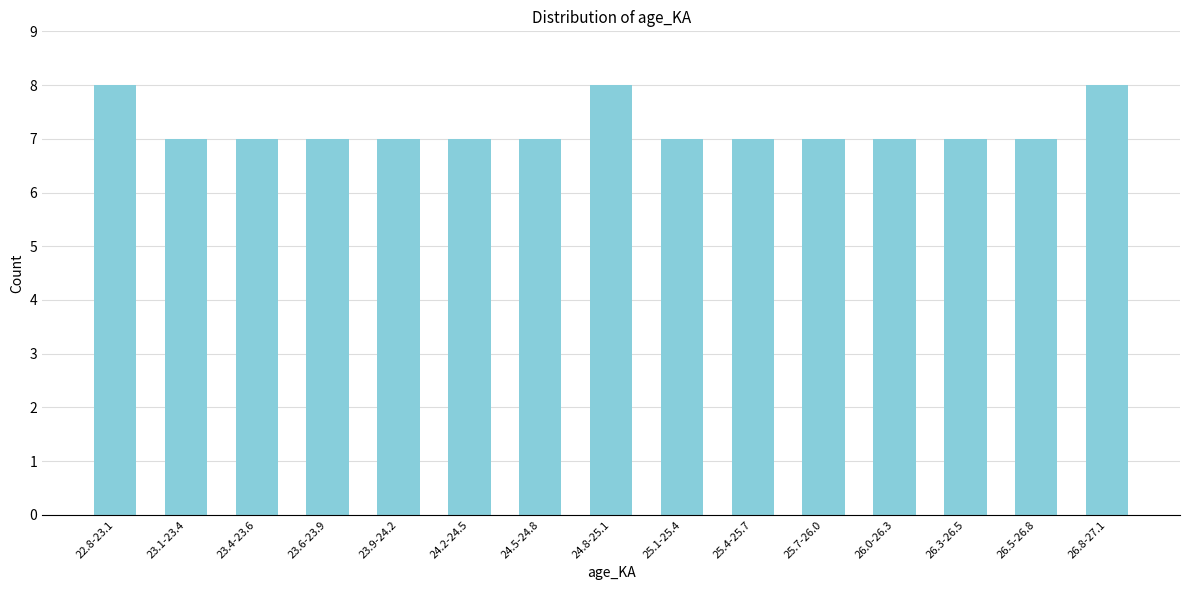

Reading right to left, what are all the values shown in this chart?

8	7	7	7	7	7	7	8	7	7	7	7	7	7	8